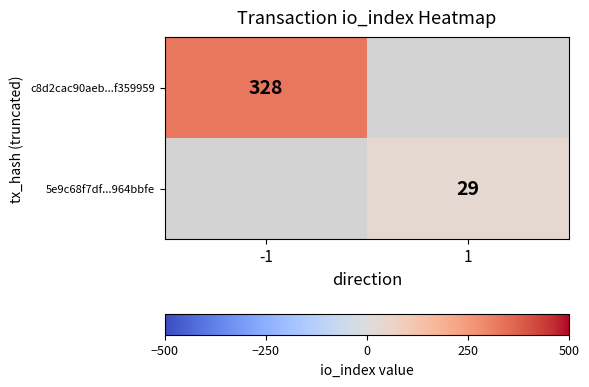

Is the value of c8d2cac90aeb...f359959 at -1 greater than the value of 5e9c68f7df...964bbfe at 1?

Yes